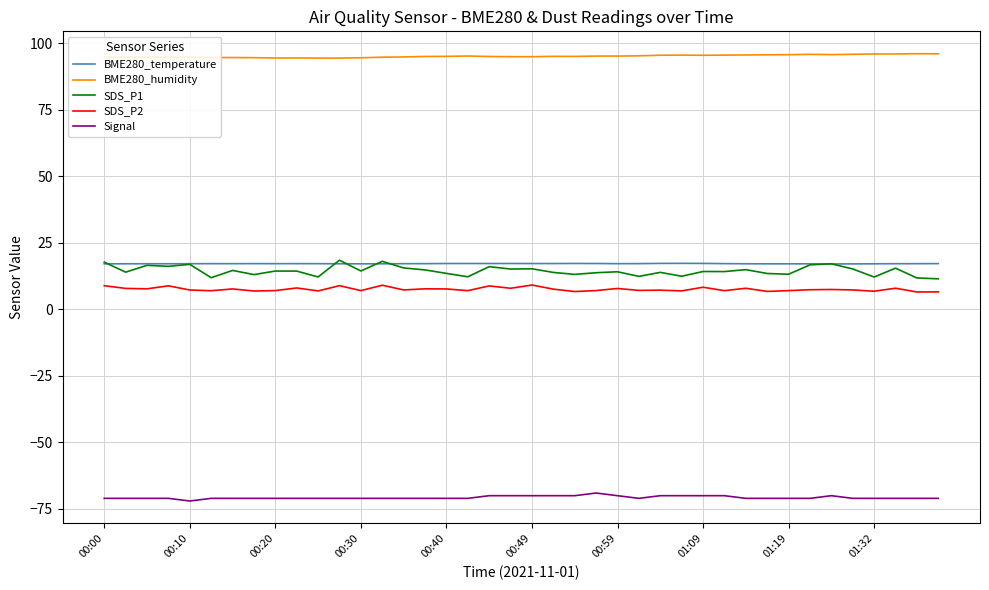

What is the maximum value for SDS_P1?

18.5